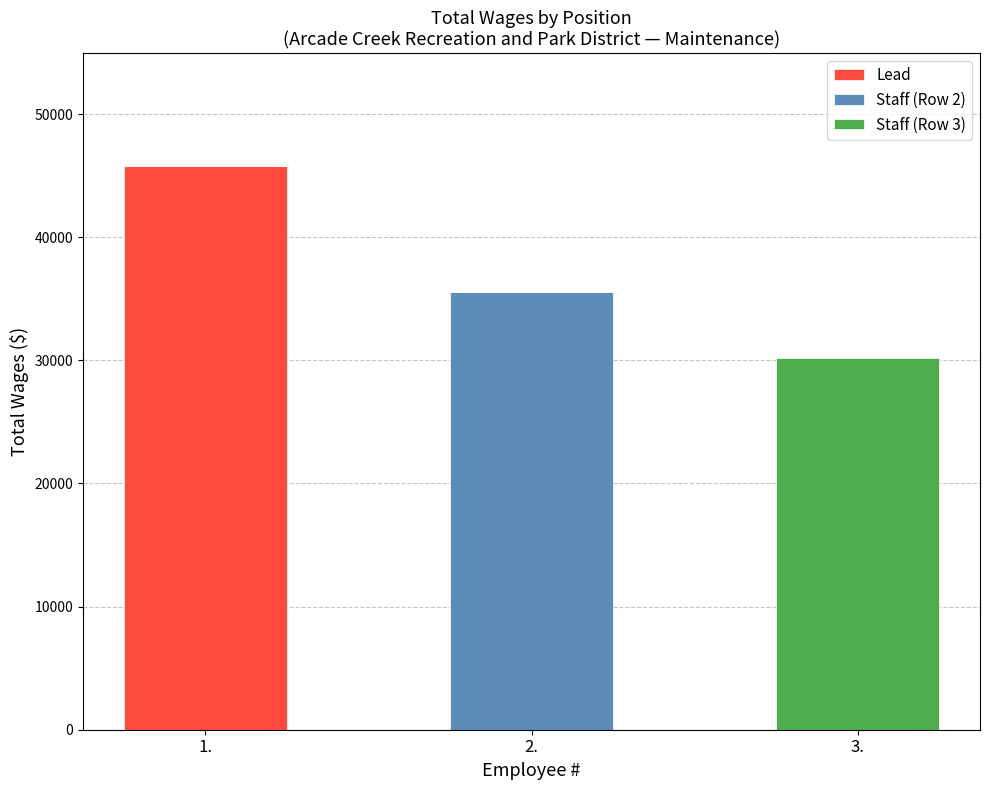

What is the sum of all Lead values?

45780